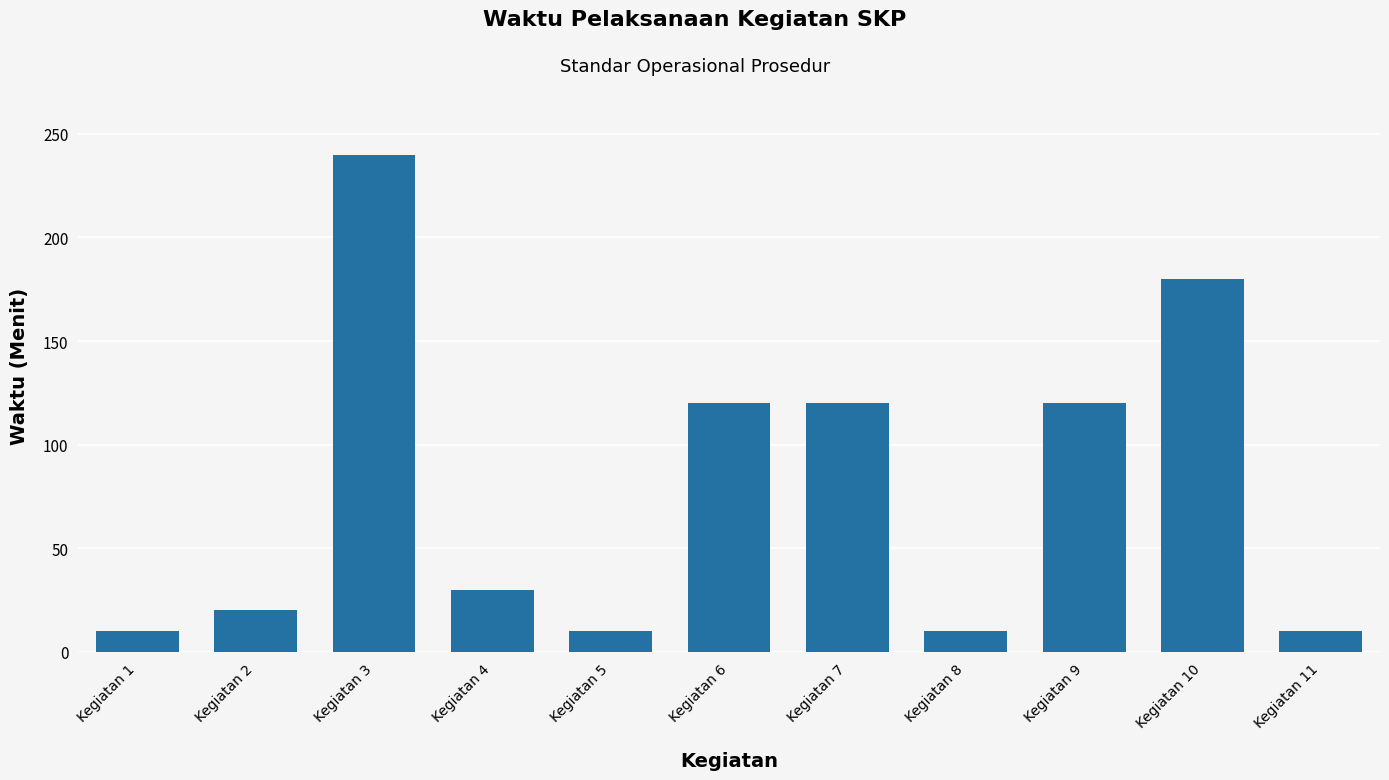

Which has a higher value, Kegiatan 10 or Kegiatan 5?

Kegiatan 10